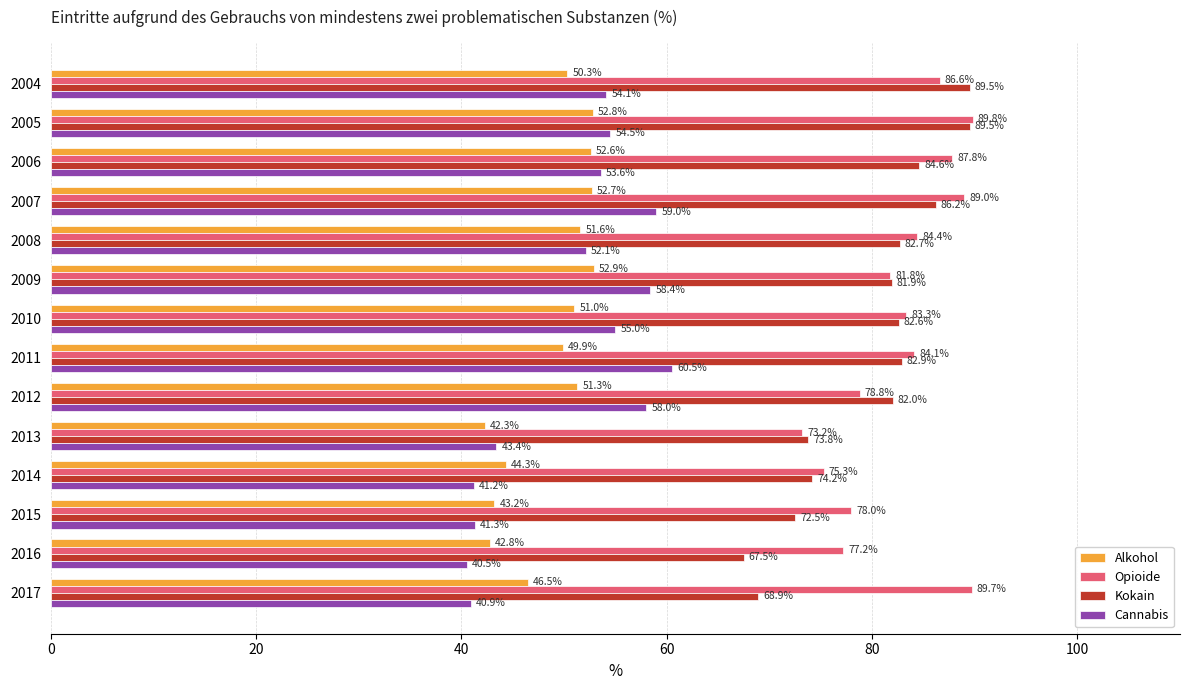

At 2005, list the series in order from smallest to largest.

Alkohol, Cannabis, Kokain, Opioide